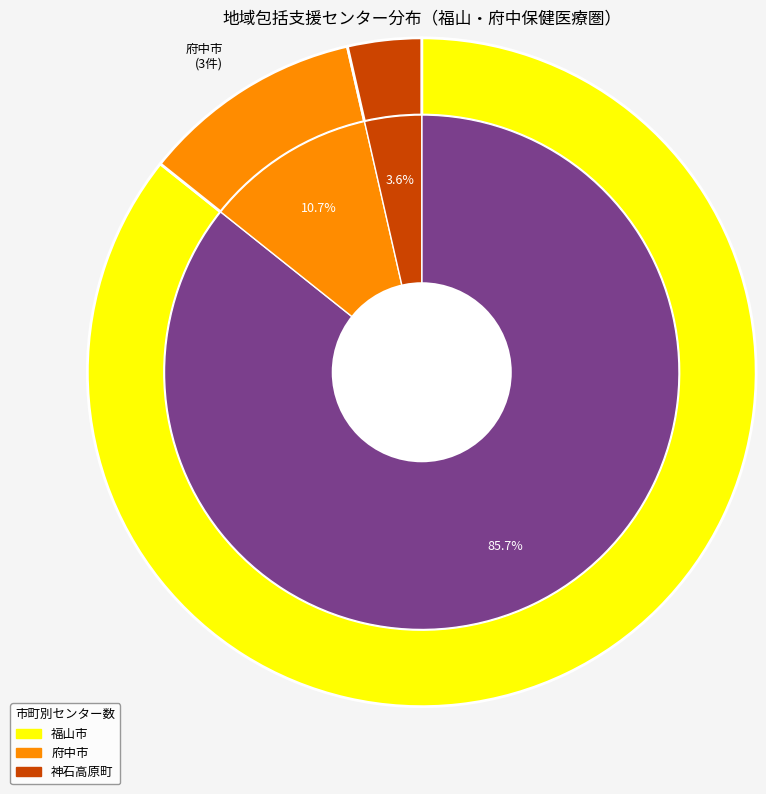

How many segments does this pie chart have?

3